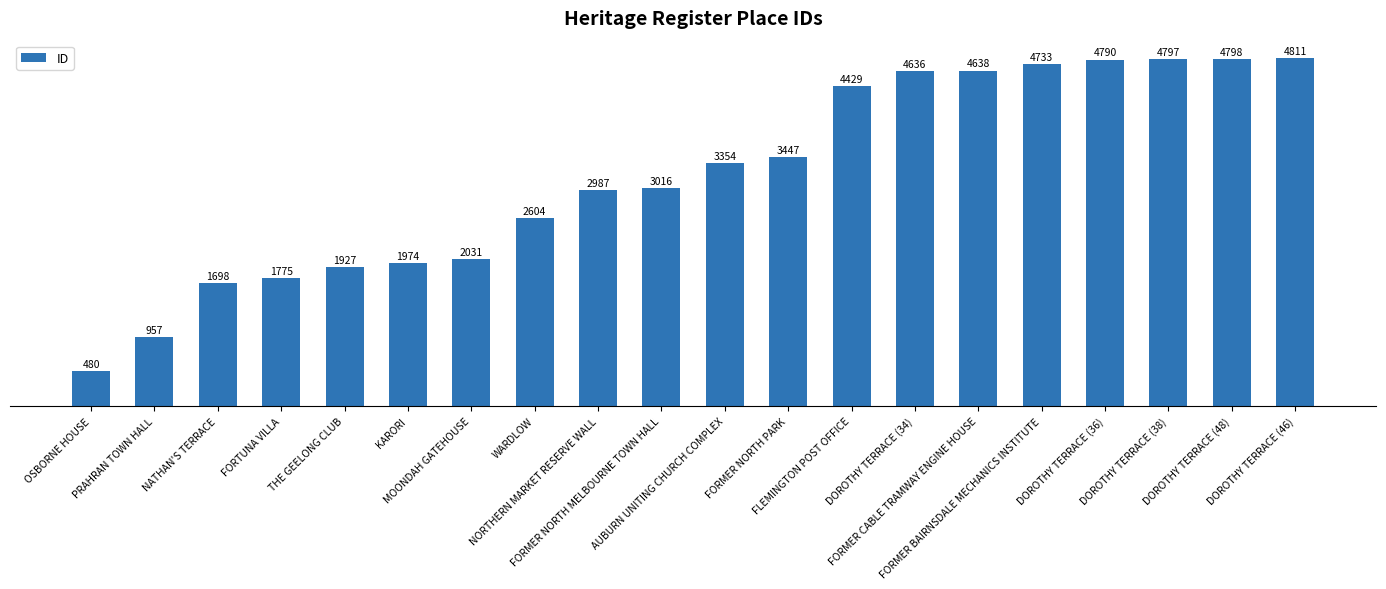

Reading left to right, list all the values displayed in this chart.

480	957	1698	1775	1927	1974	2031	2604	2987	3016	3354	3447	4429	4636	4638	4733	4790	4797	4798	4811